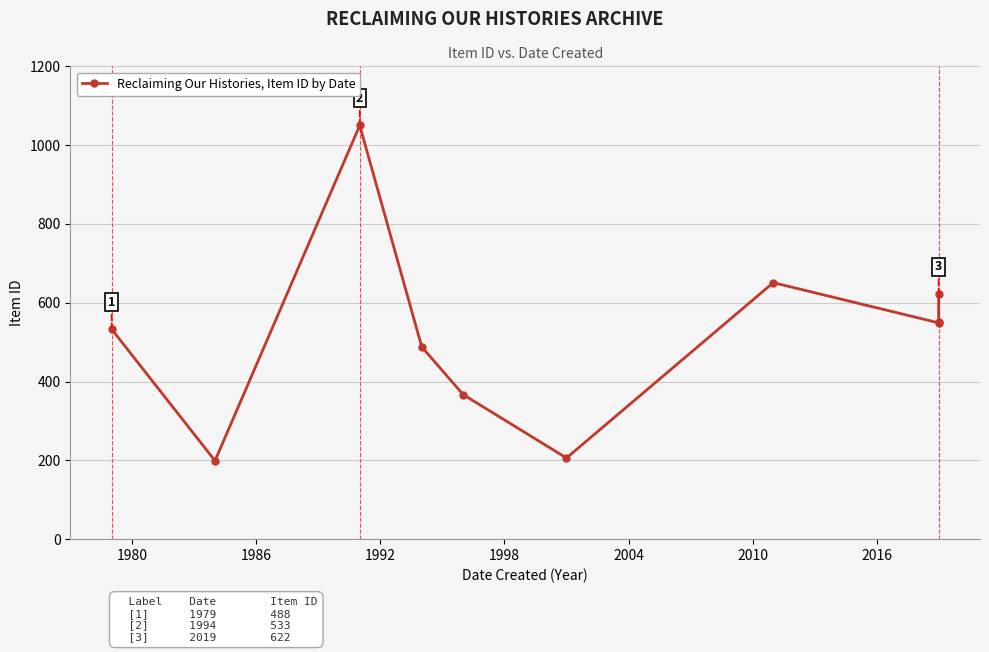

True or false: there are more than 1 points higher than both neighbors.

True